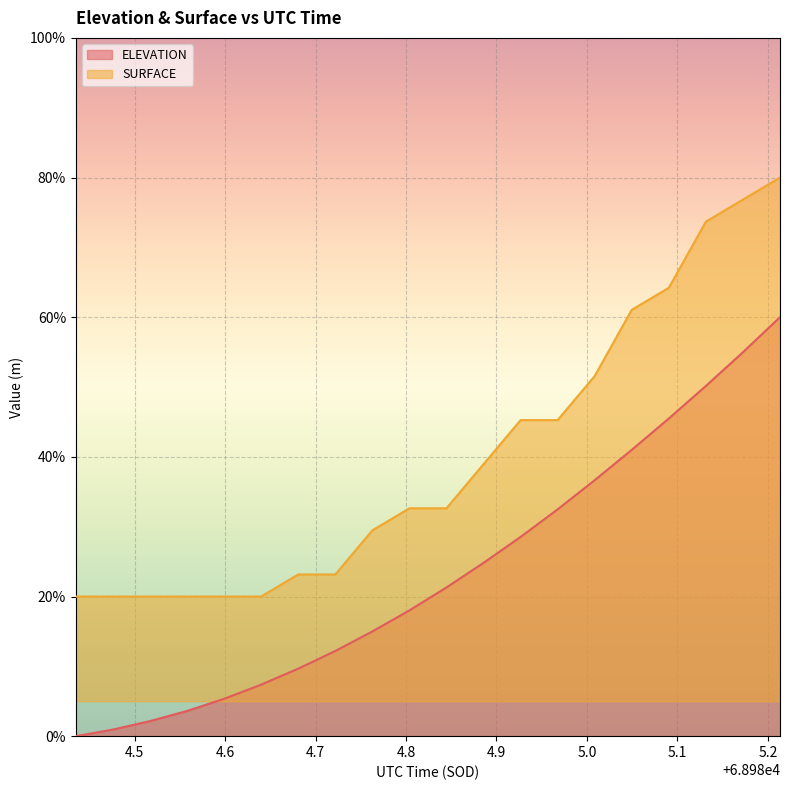

Which has a higher value, 68985.1315 or 68985.0495?

68985.1315